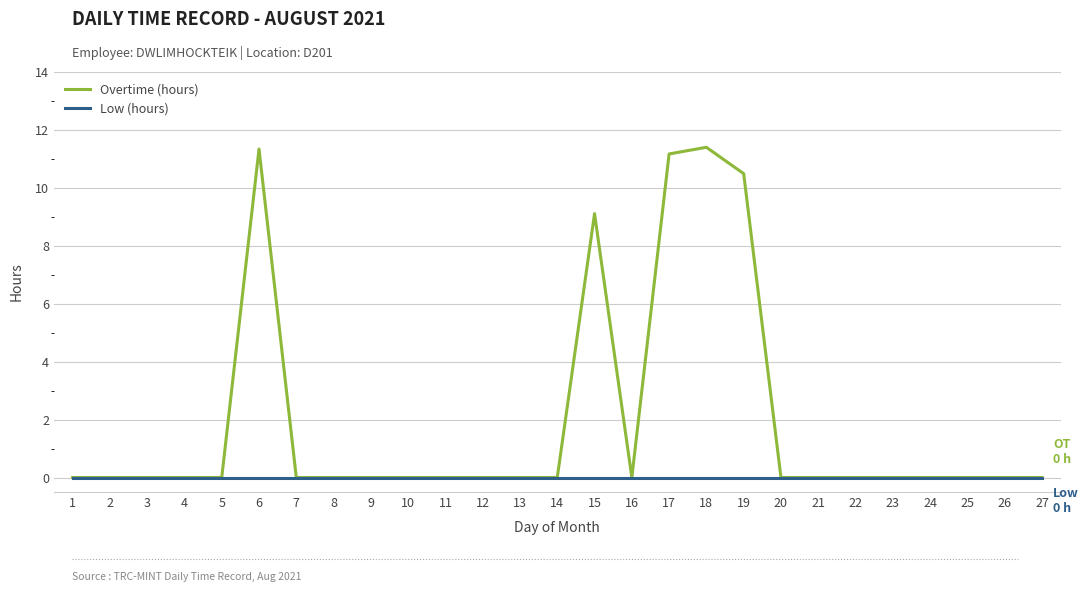

Reading left to right, extract all data points from this chart.

Overtime (hours): 1=0.0	2=0.0	3=0.0	4=0.0	5=0.0	6=11.3	7=0.0	8=0.0	9=0.0	10=0.0	11=0.0	12=0.0	13=0.0	14=0.0	15=9.1	16=0.0	17=11.2	18=11.4	19=10.5	20=0.0	21=0.0	22=0.0	23=0.0	24=0.0	25=0.0	26=0.0	27=0.0
Low (hours): 1=0.0	2=0.0	3=0.0	4=0.0	5=0.0	6=0.0	7=0.0	8=0.0	9=0.0	10=0.0	11=0.0	12=0.0	13=0.0	14=0.0	15=0.0	16=0.0	17=0.0	18=0.0	19=0.0	20=0.0	21=0.0	22=0.0	23=0.0	24=0.0	25=0.0	26=0.0	27=0.0